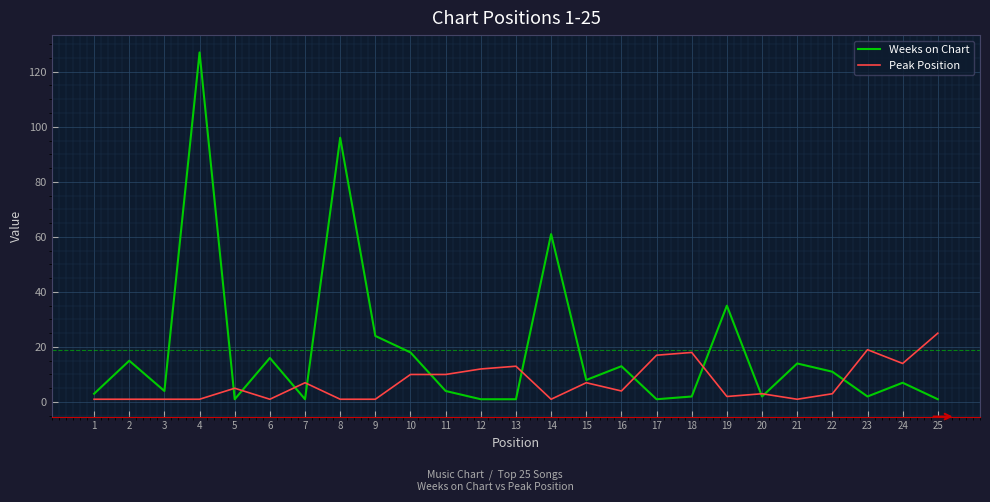

Rank the series by their average value, from highest to lowest.

Weeks on Chart, Peak Position